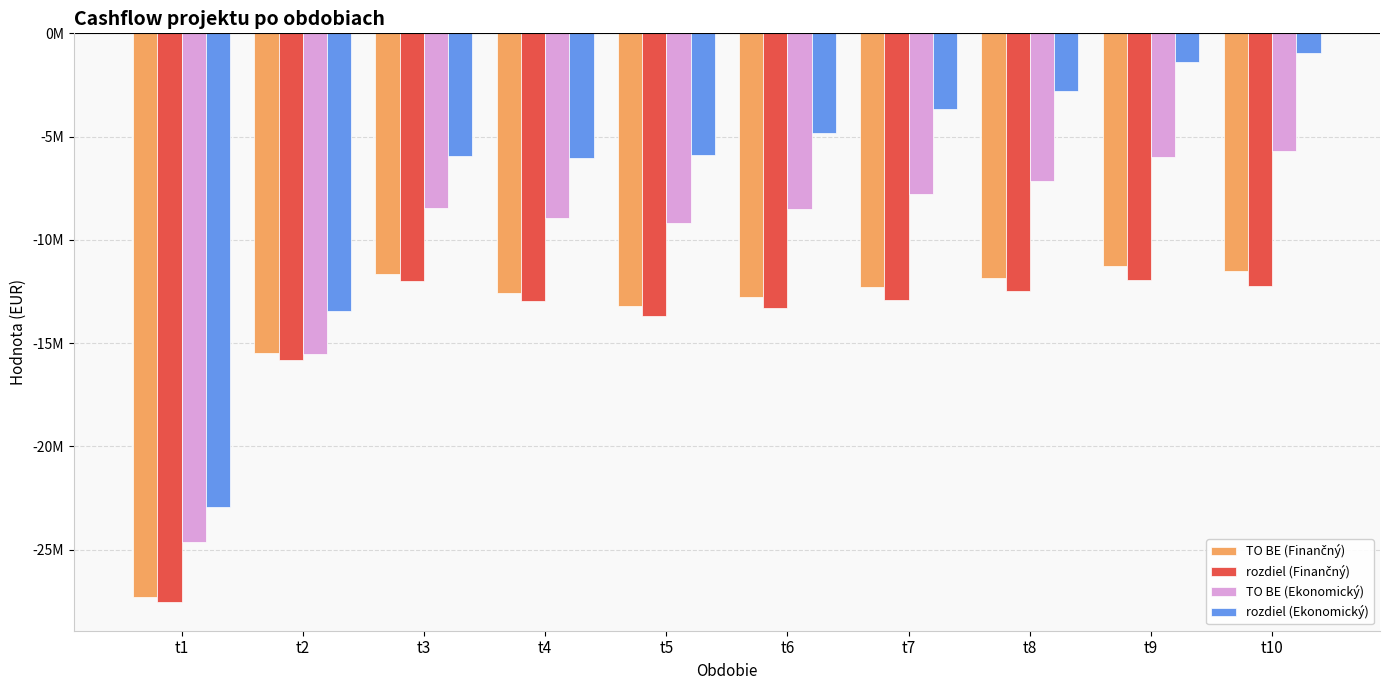

What is the sum of the rozdiel (Ekonomický) values at t3 and t1?

-28896081.0